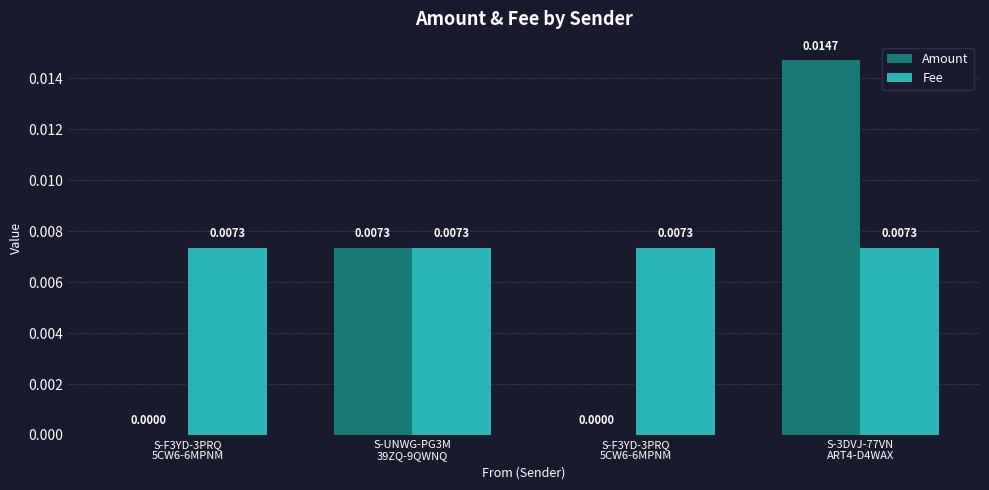

Between S-UNWG-PG3M
39ZQ-9QWNQ and S-3DVJ-77VN
ART4-D4WAX, which is larger?

S-3DVJ-77VN
ART4-D4WAX